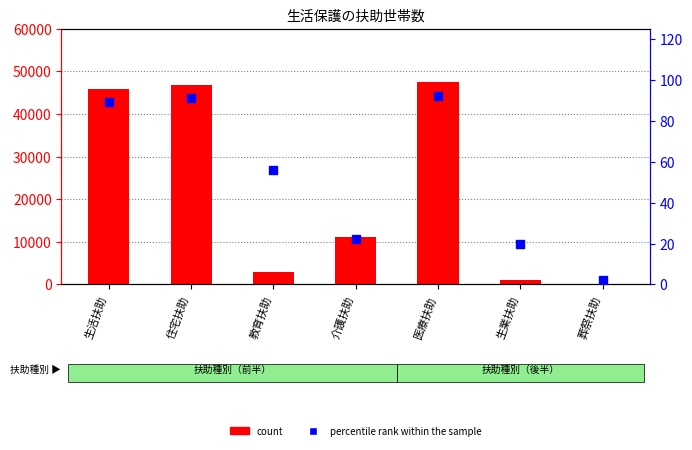

Is the value of percentile rank within the sample at 生活扶助 greater than the value of count at 生業扶助?

No